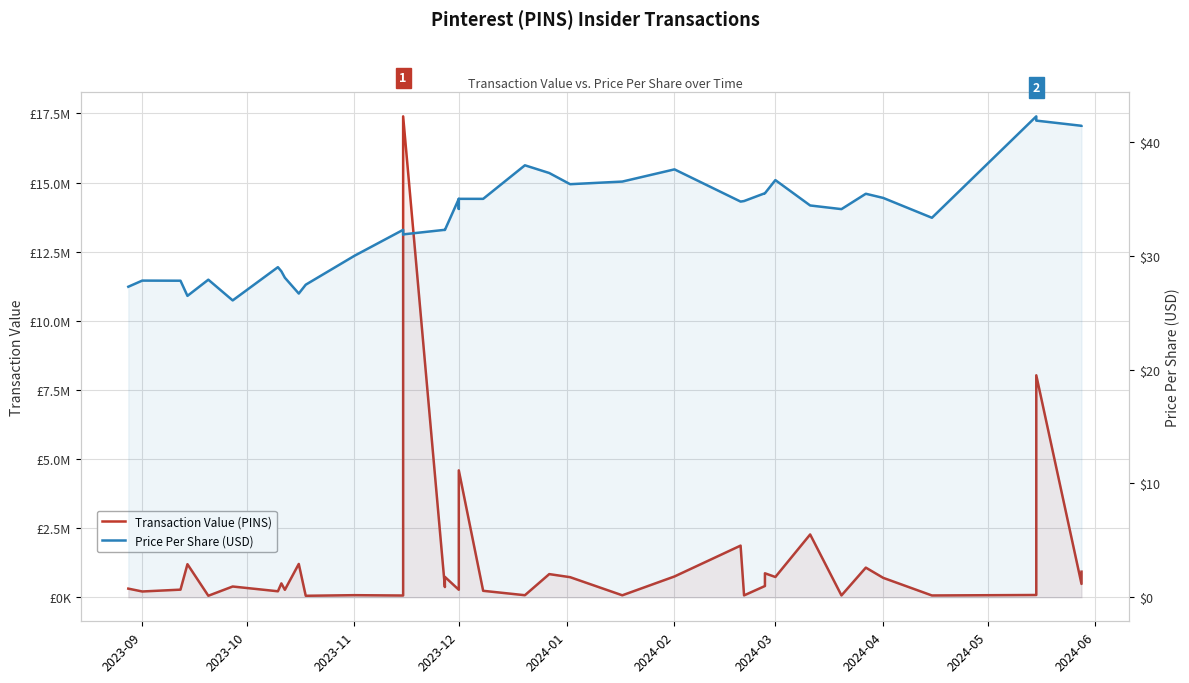

List the series in order of their peak value, highest first.

Transaction Value (PINS), Price Per Share (USD)